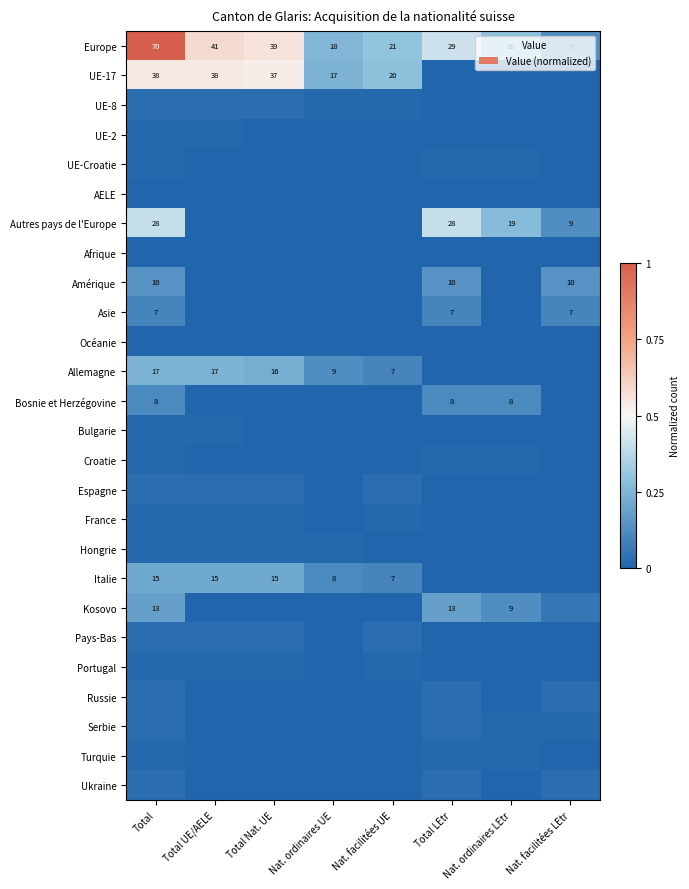

Which category has the highest value in the Europe series?

Total